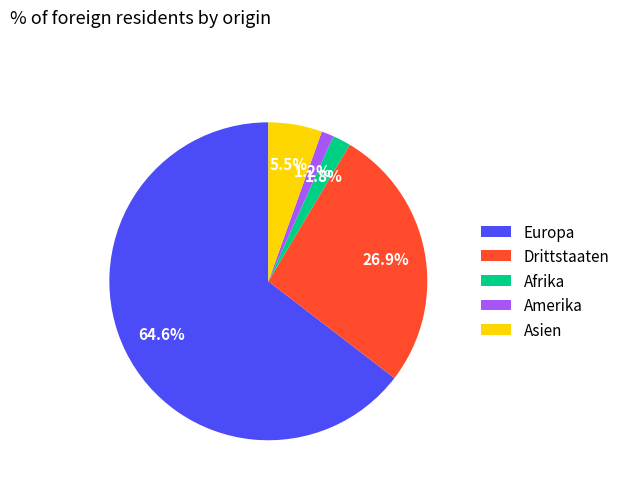

True or false: Afrika accounts for 2% of the total.

True